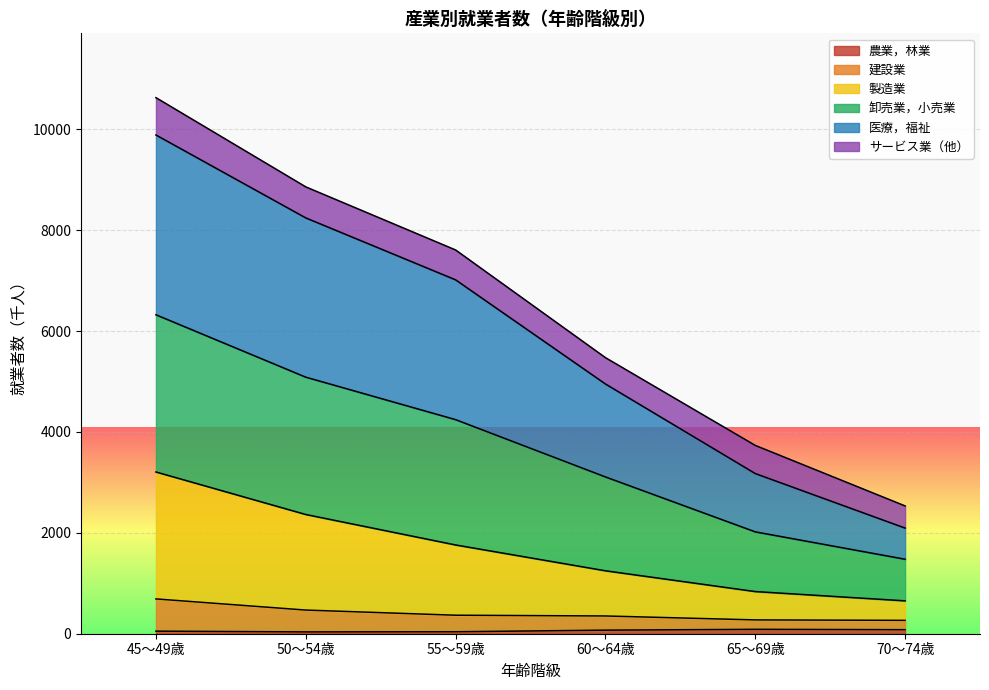

At which category is the sum across all series the highest?

45～49歳